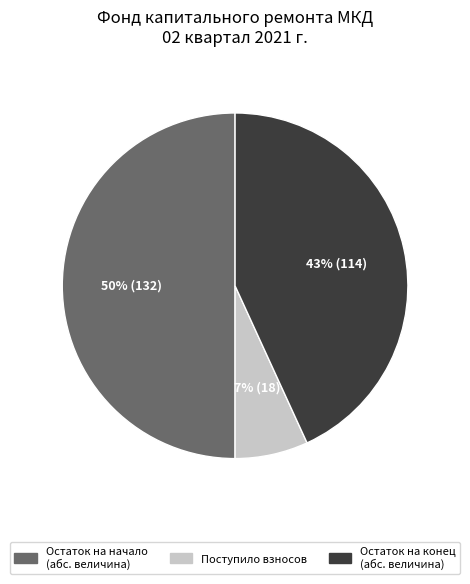

Rank the categories by value from highest to lowest.

Остаток на начало (абс. величина), Остаток на конец (абс. величина), Поступило взносов